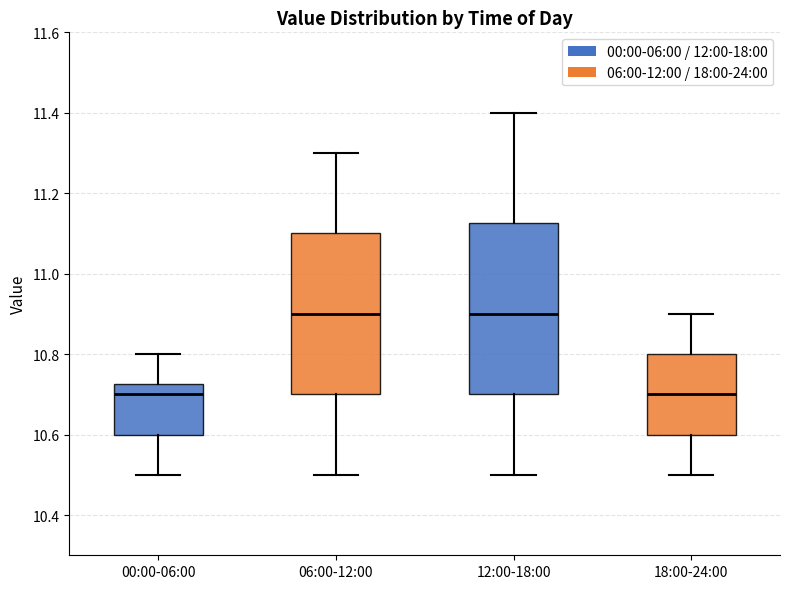

Reading left to right, read every box against the y-axis: the position of its median line, the range the box covers, and the ends of its whiskers. The values are not printed on the chart, so give them approximately, as read against the axis.

00:00-06:00: median 10.70, box 10.60 to 10.72, whiskers 10.50 to 10.80
06:00-12:00: median 10.90, box 10.70 to 11.10, whiskers 10.50 to 11.30
12:00-18:00: median 10.90, box 10.70 to 11.12, whiskers 10.50 to 11.40
18:00-24:00: median 10.70, box 10.60 to 10.80, whiskers 10.50 to 10.90